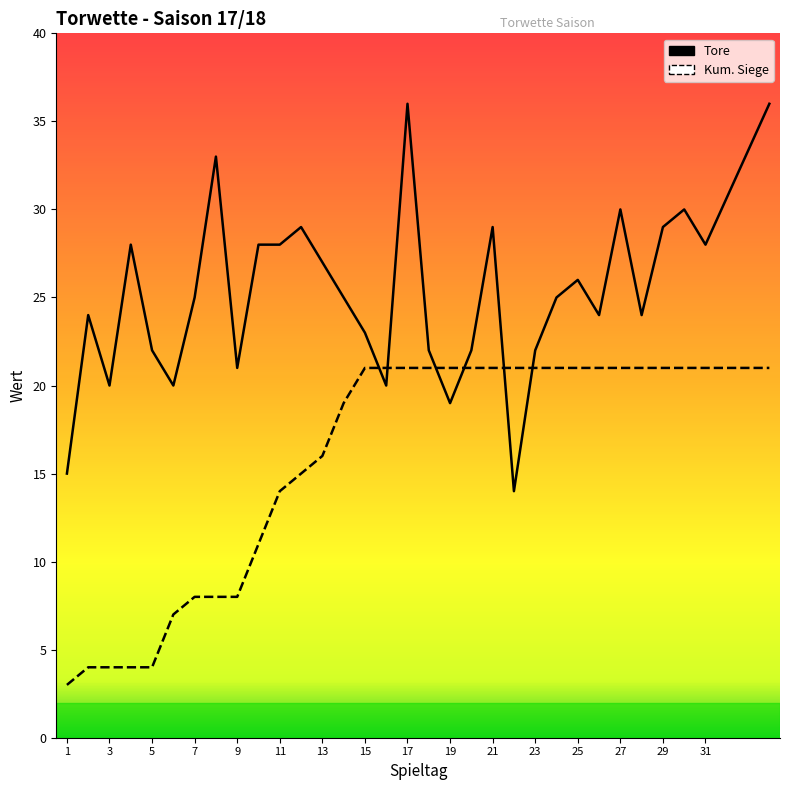

Does the chart have visible grid lines?

No